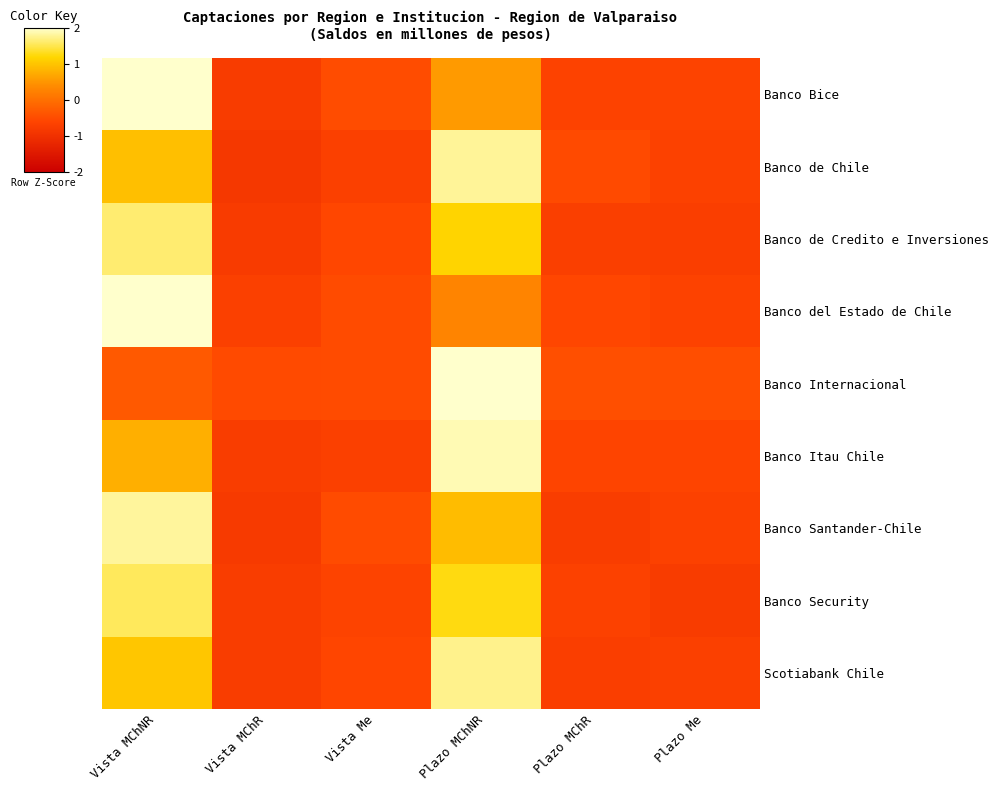

What is the total value across all series at Vista Me?

-5.2